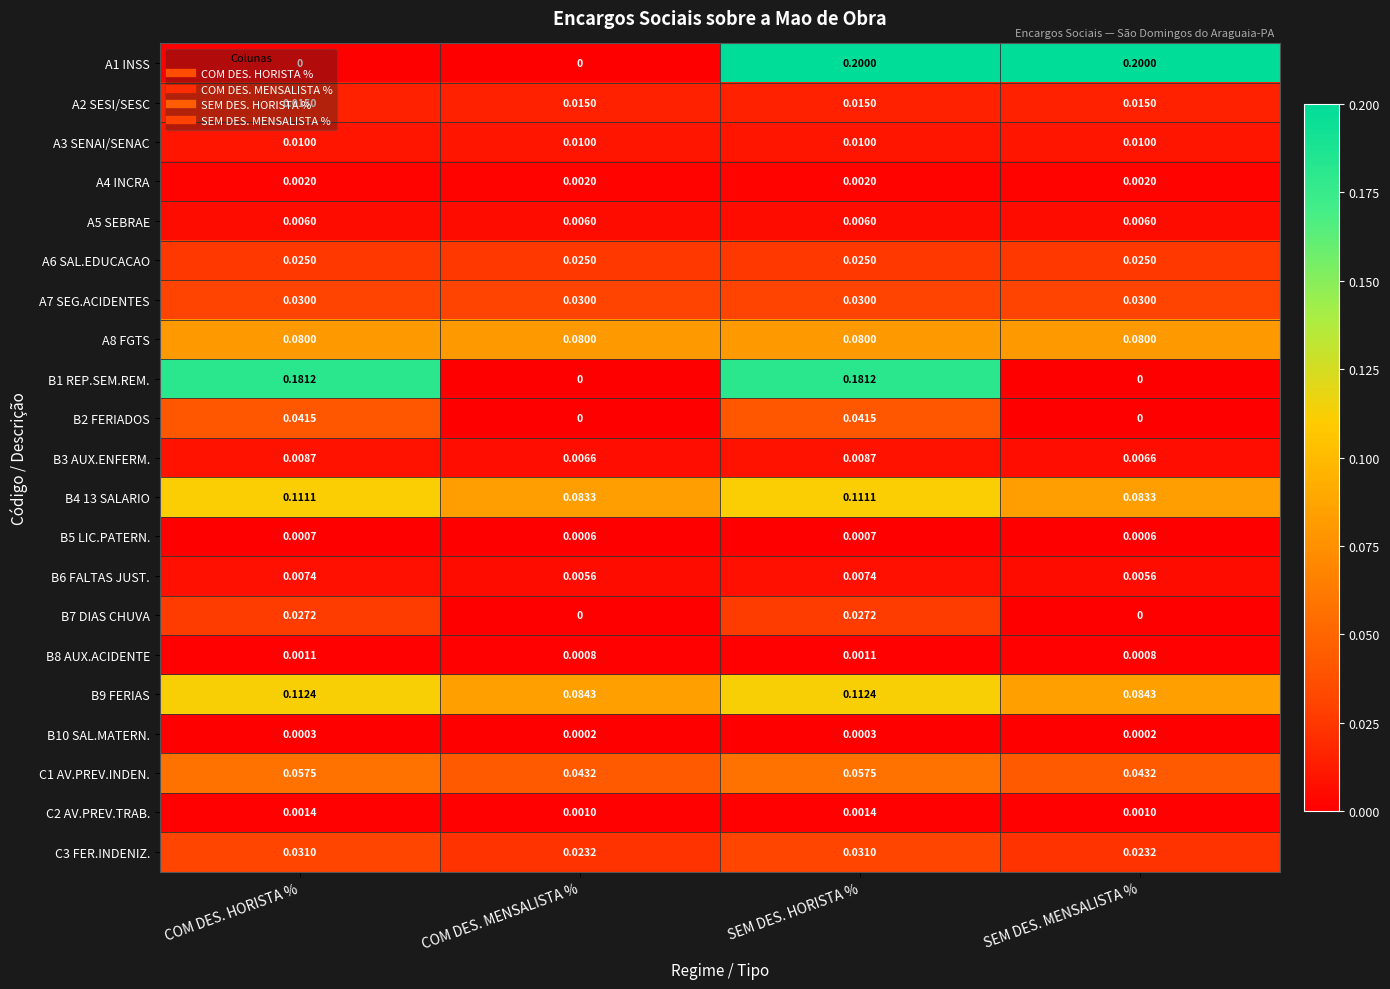

List the series in order of their peak value, lowest first.

B10 SAL.MATERN., B5 LIC.PATERN., B8 AUX.ACIDENTE, C2 AV.PREV.TRAB., A4 INCRA, A5 SEBRAE, B6 FALTAS JUST., B3 AUX.ENFERM., A3 SENAI/SENAC, A2 SESI/SESC, A6 SAL.EDUCACAO, B7 DIAS CHUVA, A7 SEG.ACIDENTES, C3 FER.INDENIZ., B2 FERIADOS, C1 AV.PREV.INDEN., A8 FGTS, B4 13 SALARIO, B9 FERIAS, B1 REP.SEM.REM., A1 INSS